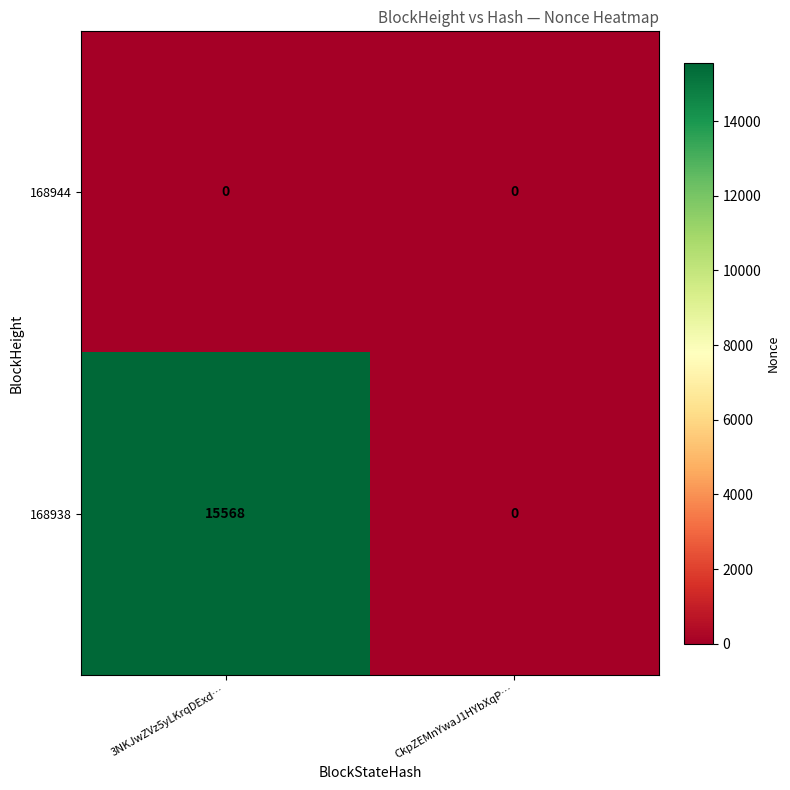

True or false: 168938 has a value of 15568 at 3NKJwZVz5yLKrqDExd….

True